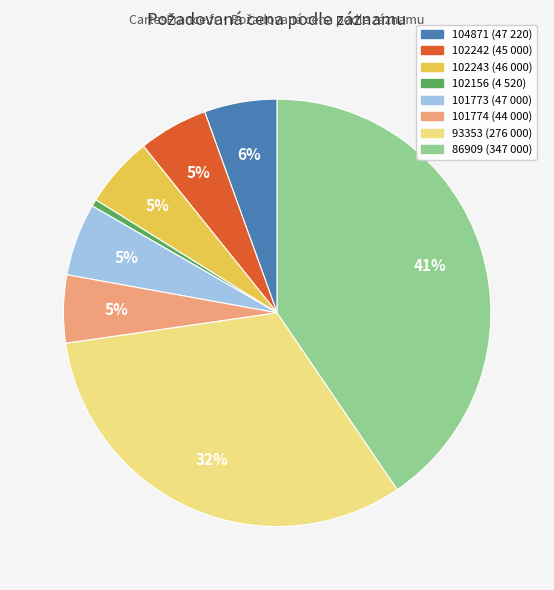

Between 86909 and 101773, which is larger?

86909